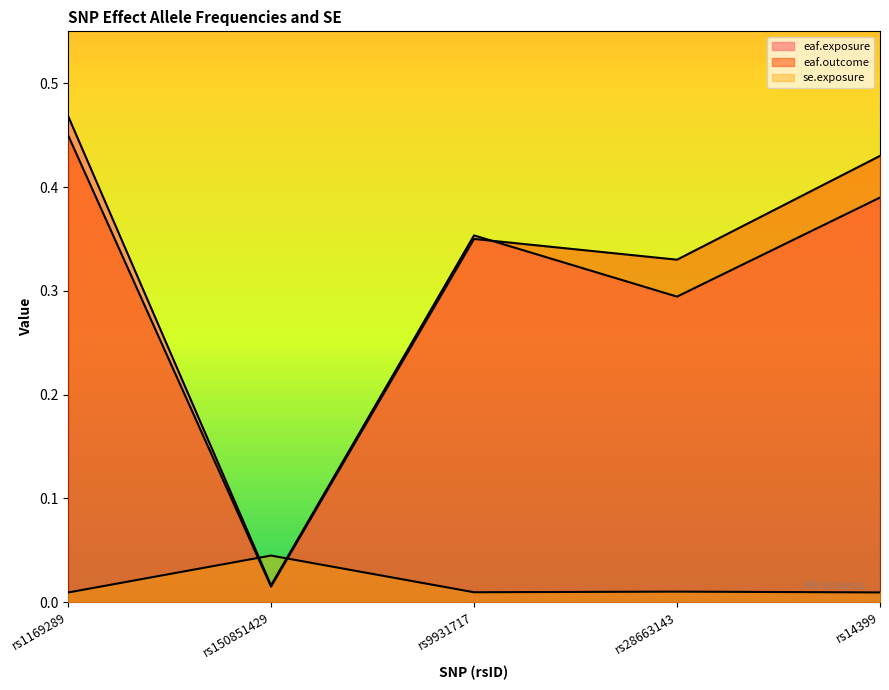

Count the number of data series in this chart.

3